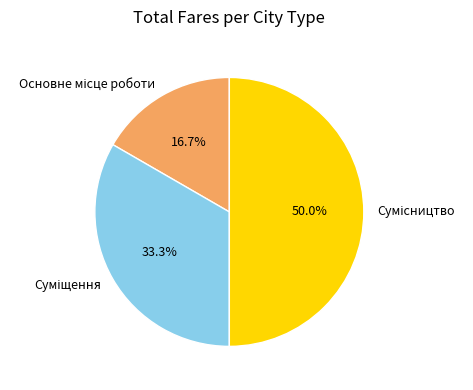

How many slices are in this pie chart?

3